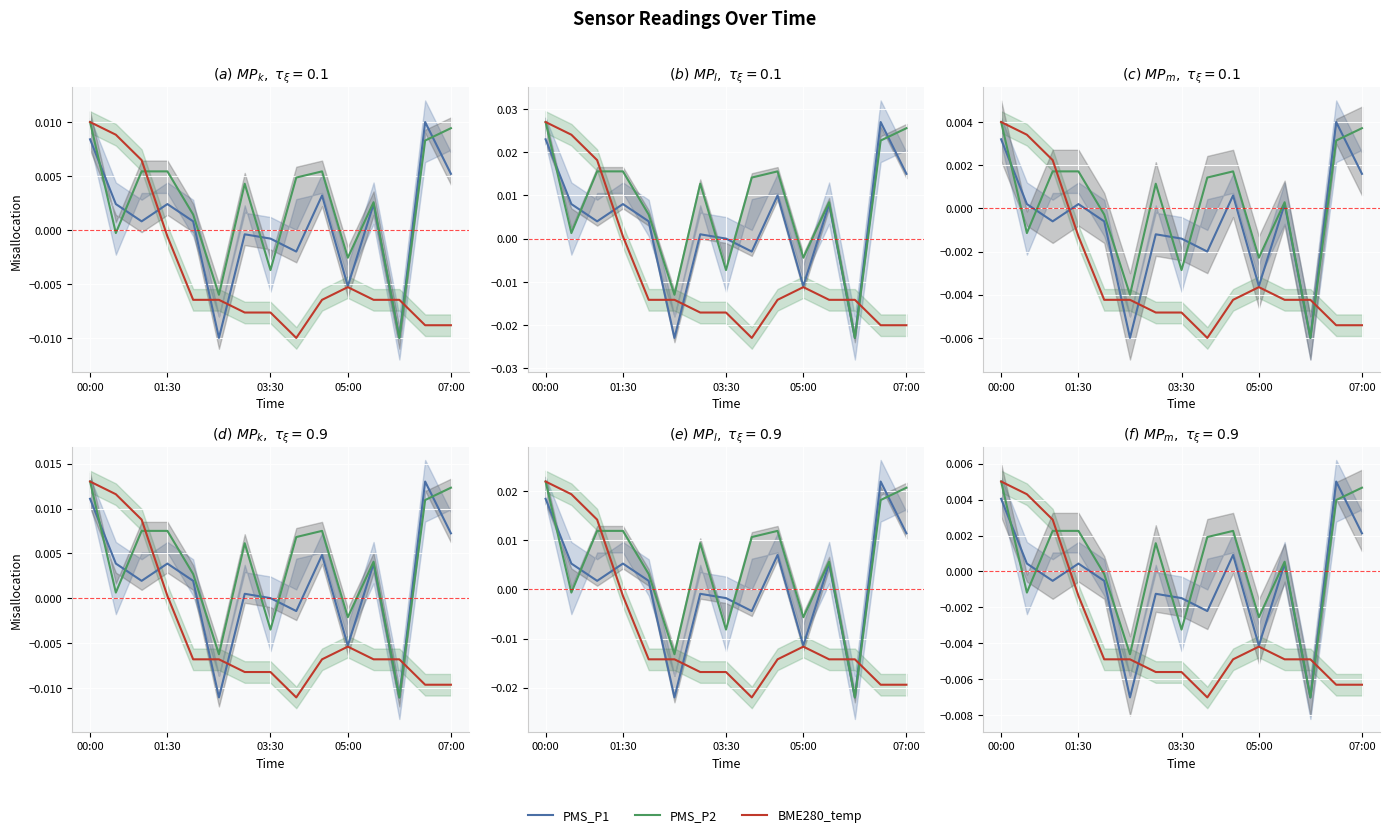

List the series in order of their overall mean, lowest first.

BME280_temp, PMS_P1, PMS_P2